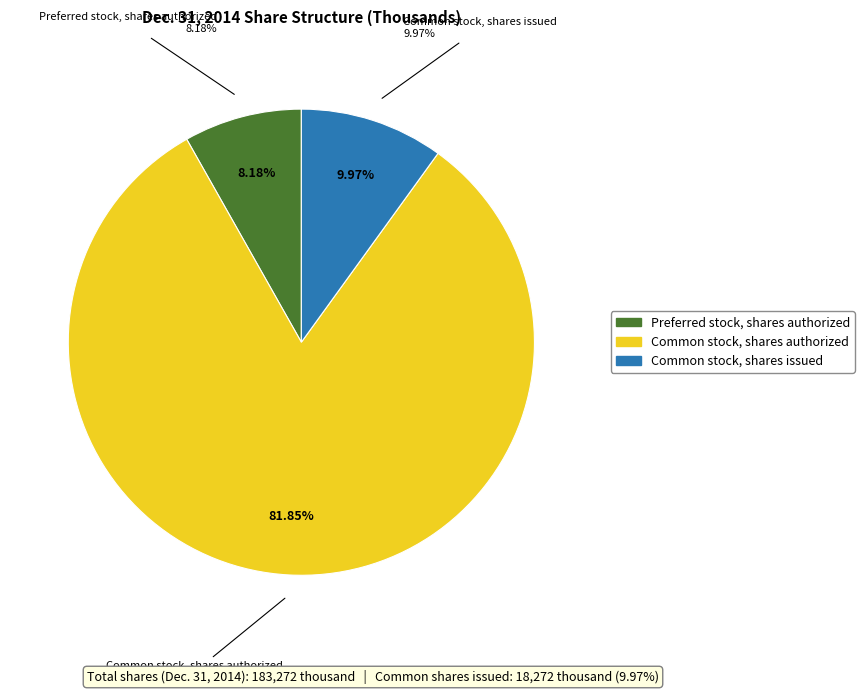

What percentage is the Preferred stock, shares authorized slice, to the nearest percent?

8%